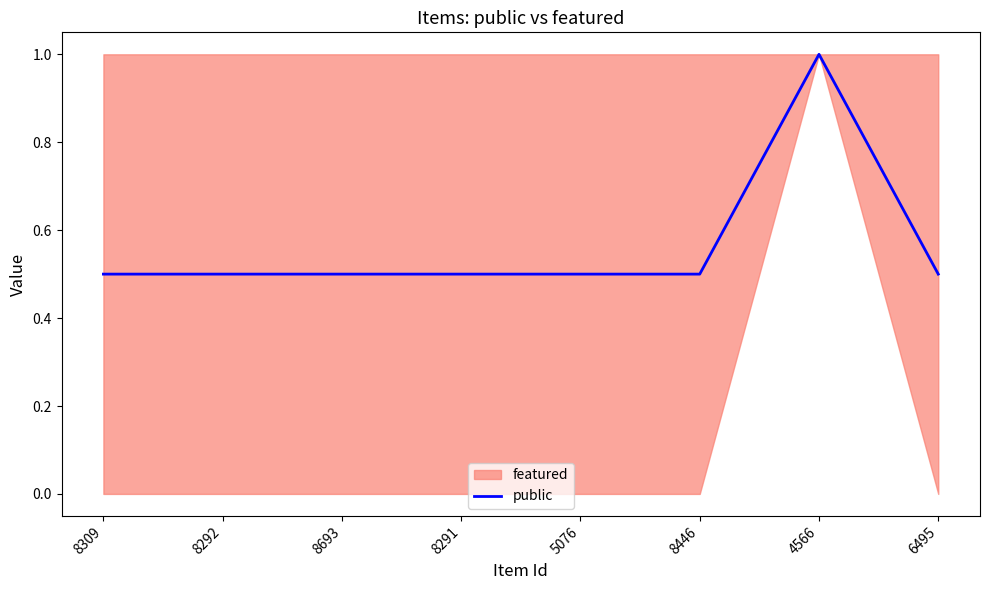

What is the label of the 8th point from the right?

8309